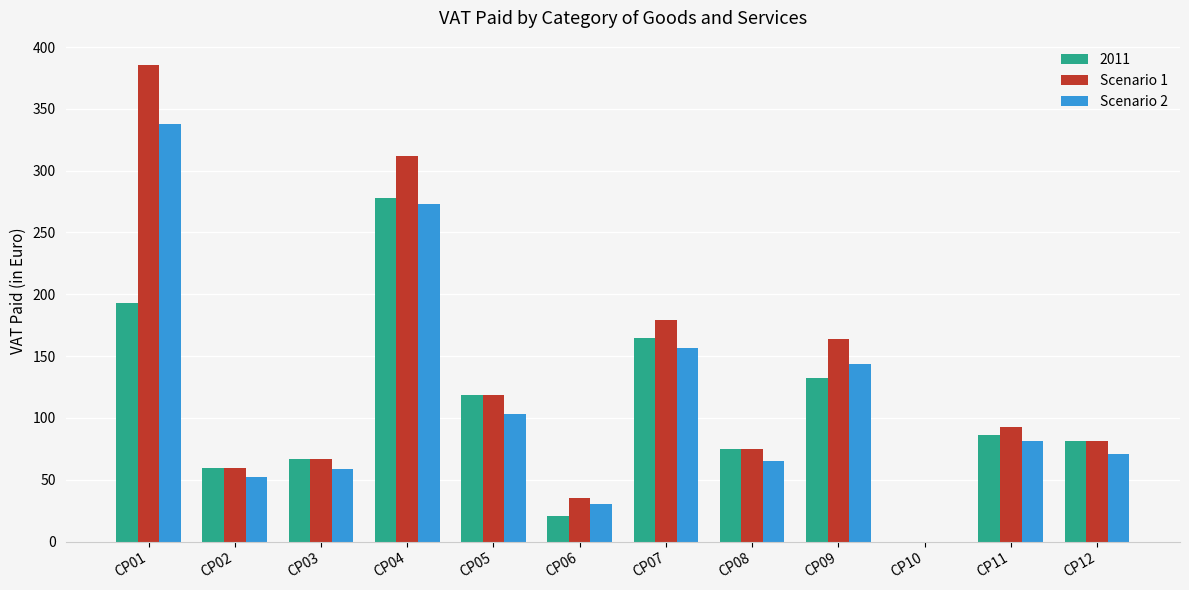

Between CP02 and CP07, which series saw the biggest shift?

Scenario 1